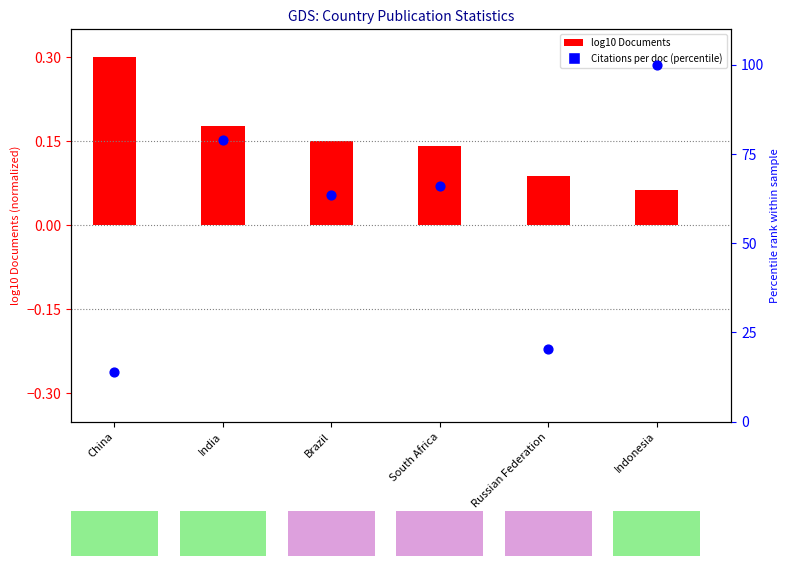

What is the change in value from India to South Africa?

-12.7